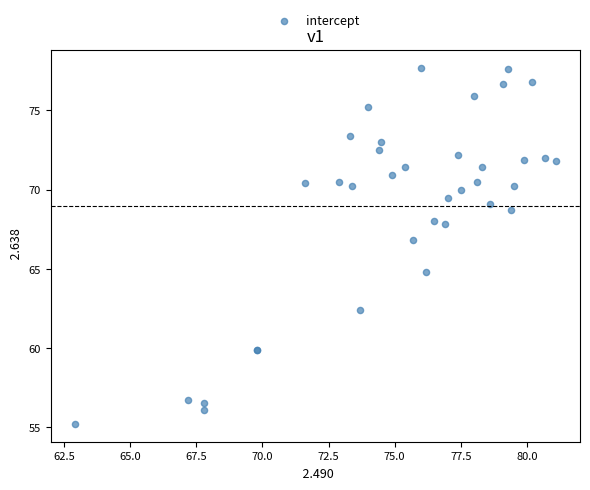

What Y value in the scatter plot is closest to 66?

66.8